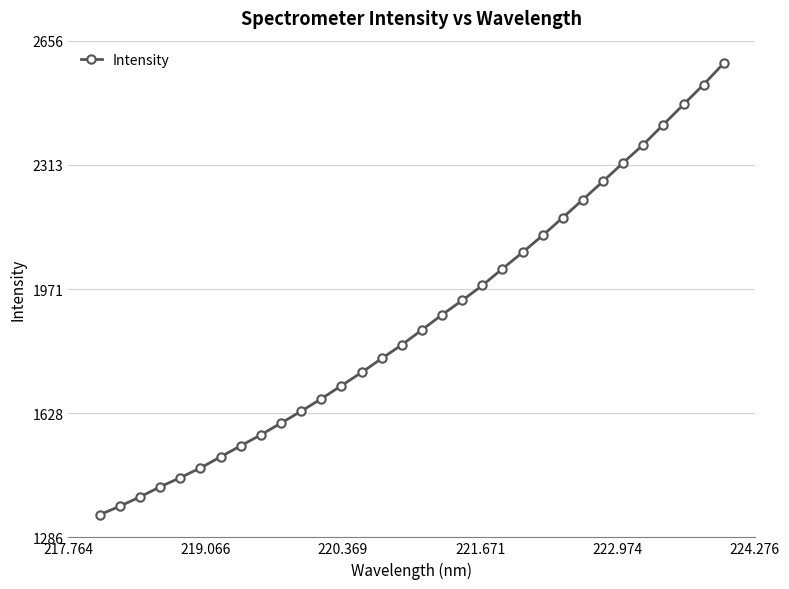

What is the minimum value shown in the chart?

1348.3